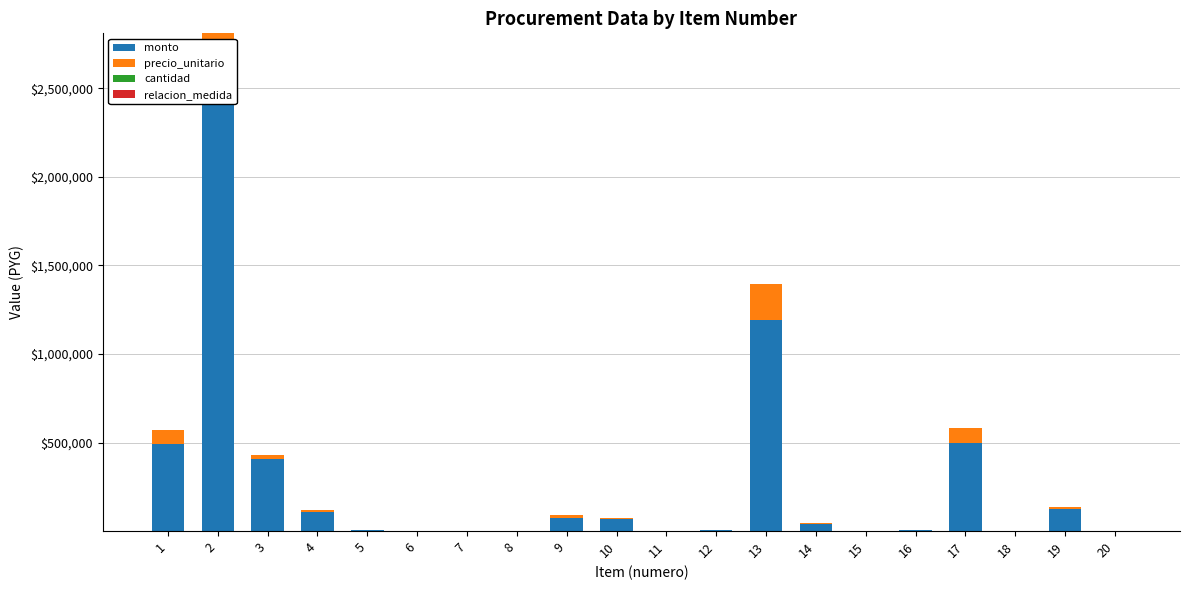

Which has a higher value, 17 or 12?

17